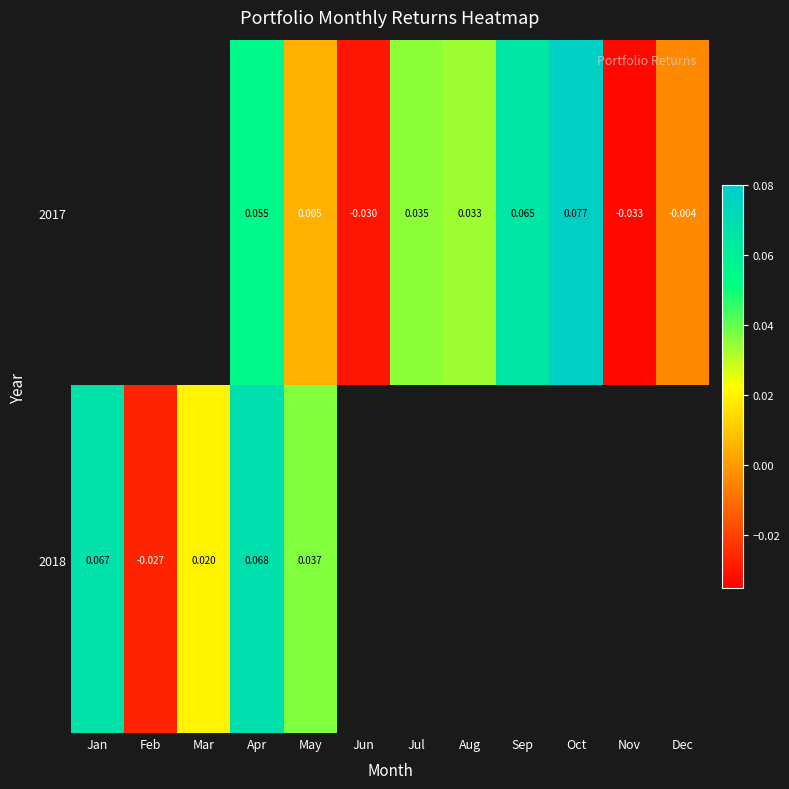

How many values in the 2017 series are below 0?

3